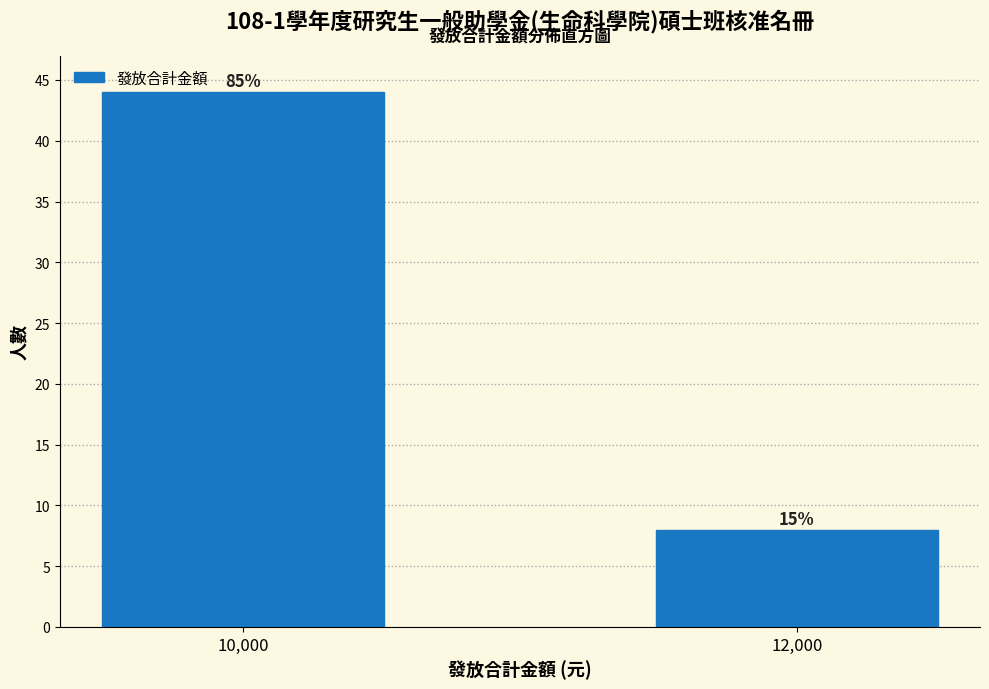

Does the chart contain any negative values?

No